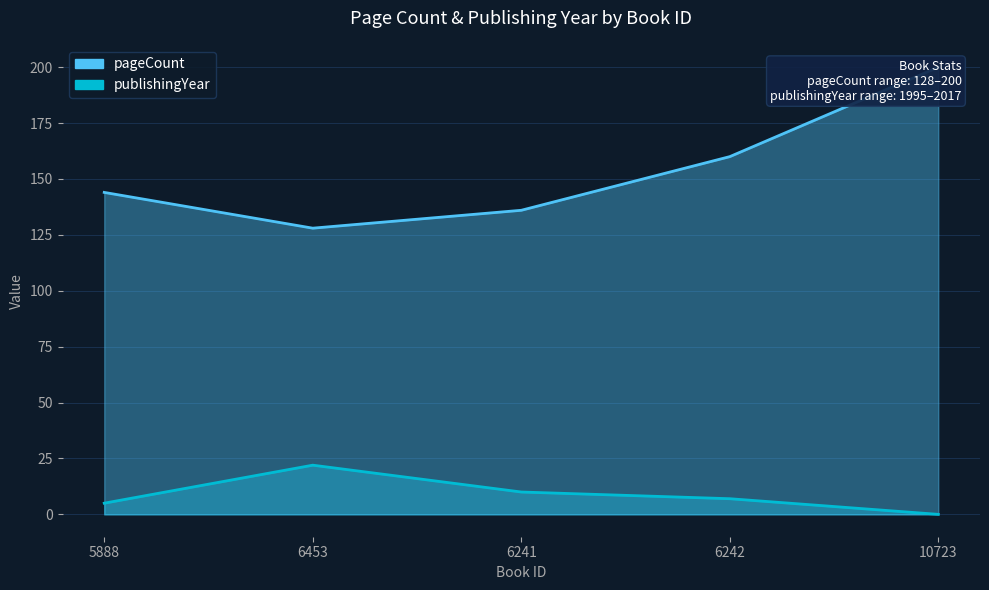

How many interior local valleys does the pageCount series have?

1